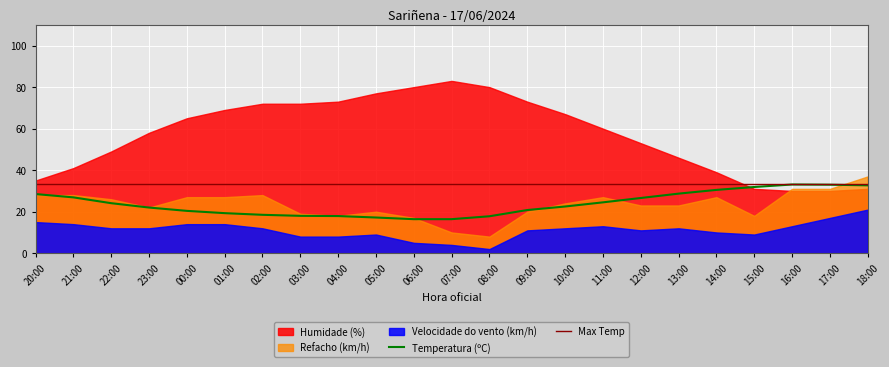

What is the minimum value for Temperatura (ºC)?

16.4